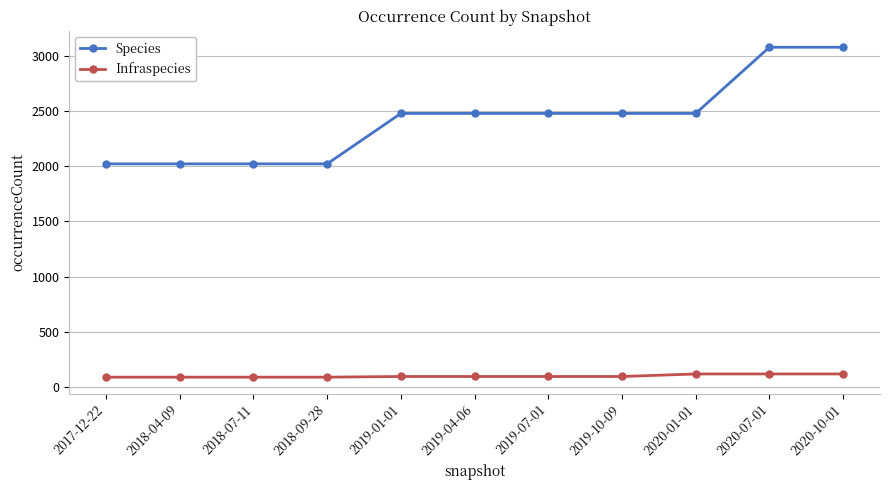

Between 2019-10-09 and 2020-07-01, which series saw the biggest shift?

Species